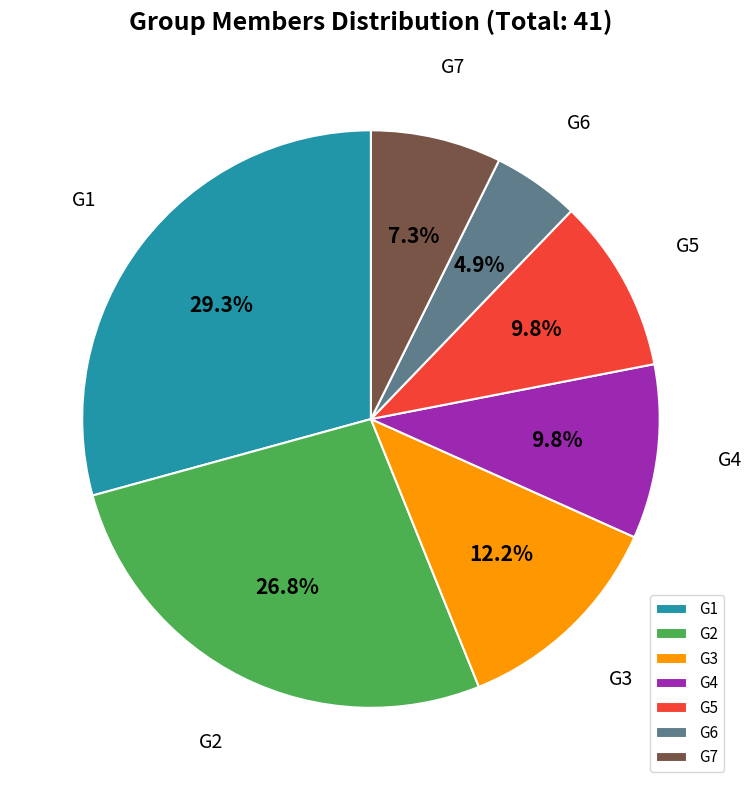

Count the number of slices in the pie.

7